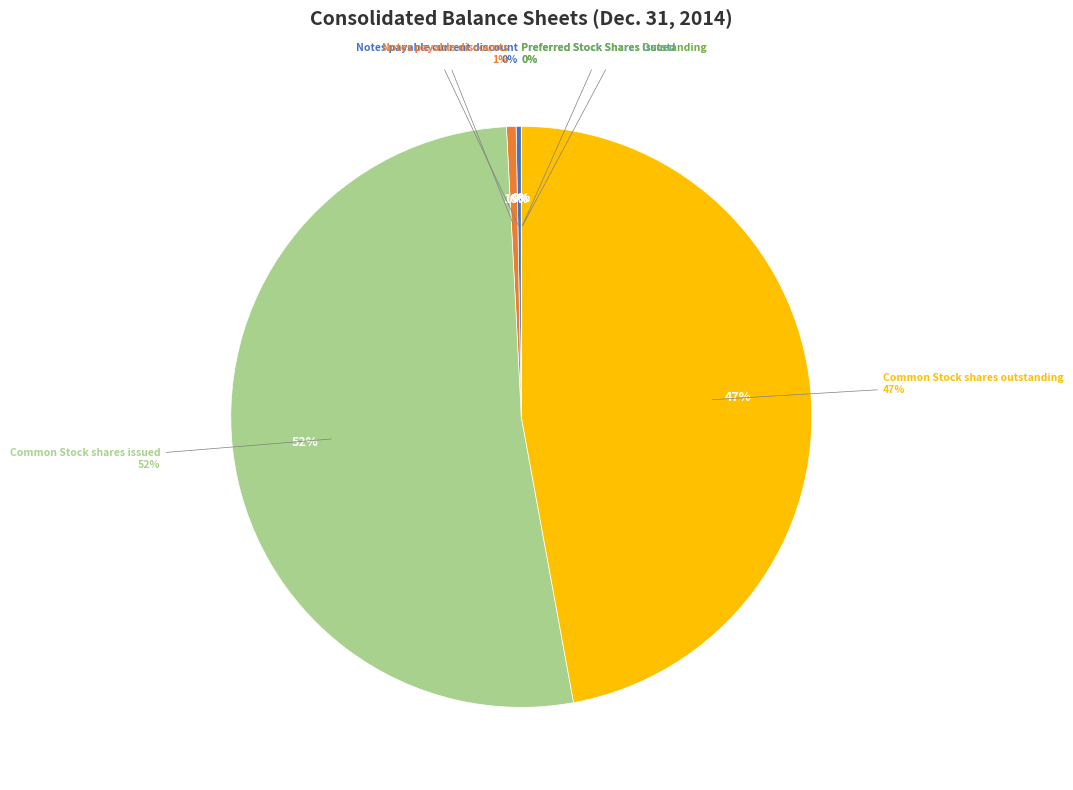

True or false: Notes payable current discount accounts for 0% of the total.

True